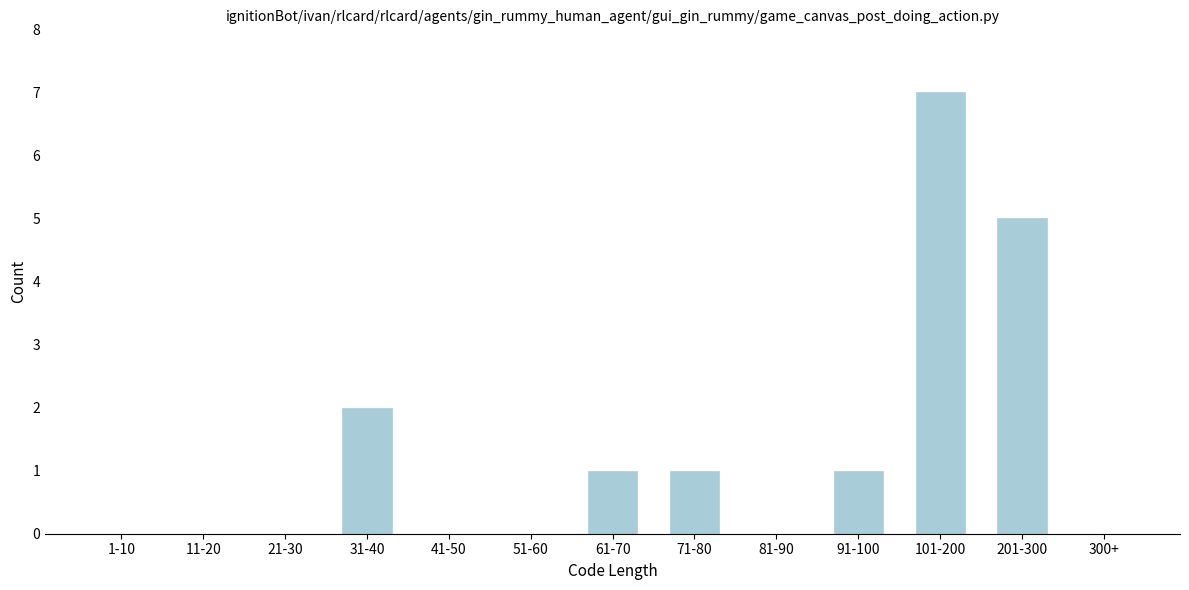

Reading left to right, extract all data points from this chart.

1-10=0	11-20=0	21-30=0	31-40=2	41-50=0	51-60=0	61-70=1	71-80=1	81-90=0	91-100=1	101-200=7	201-300=5	300+=0